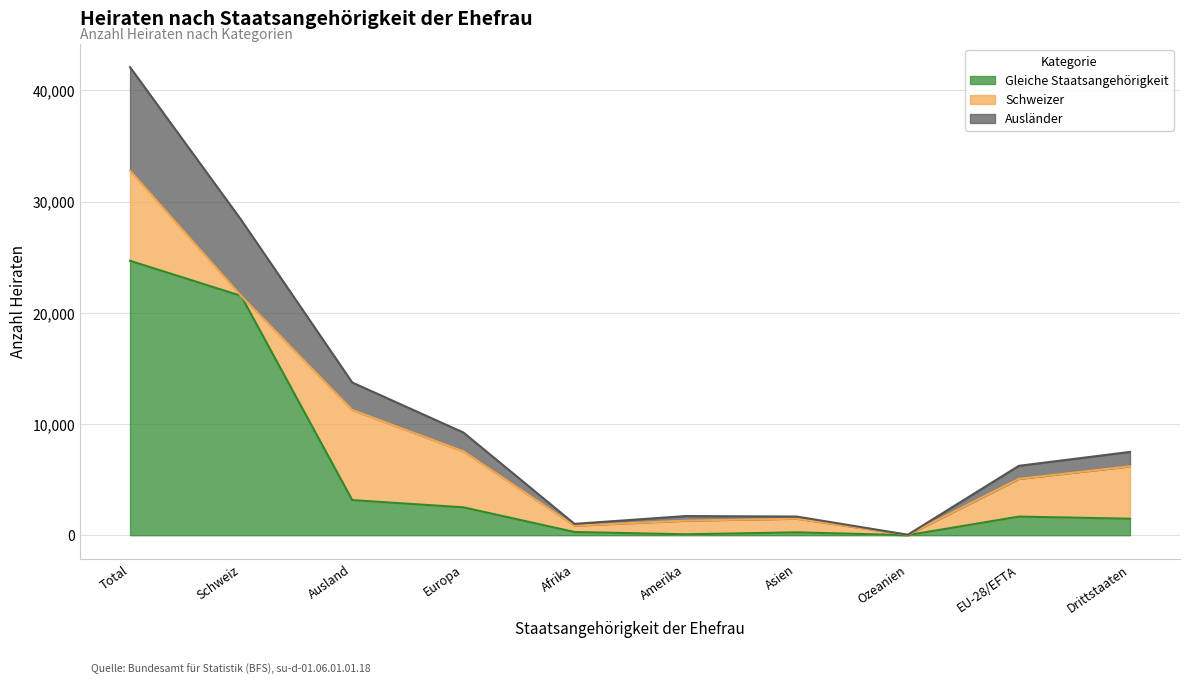

Between Schweiz and Afrika, which is larger?

Schweiz